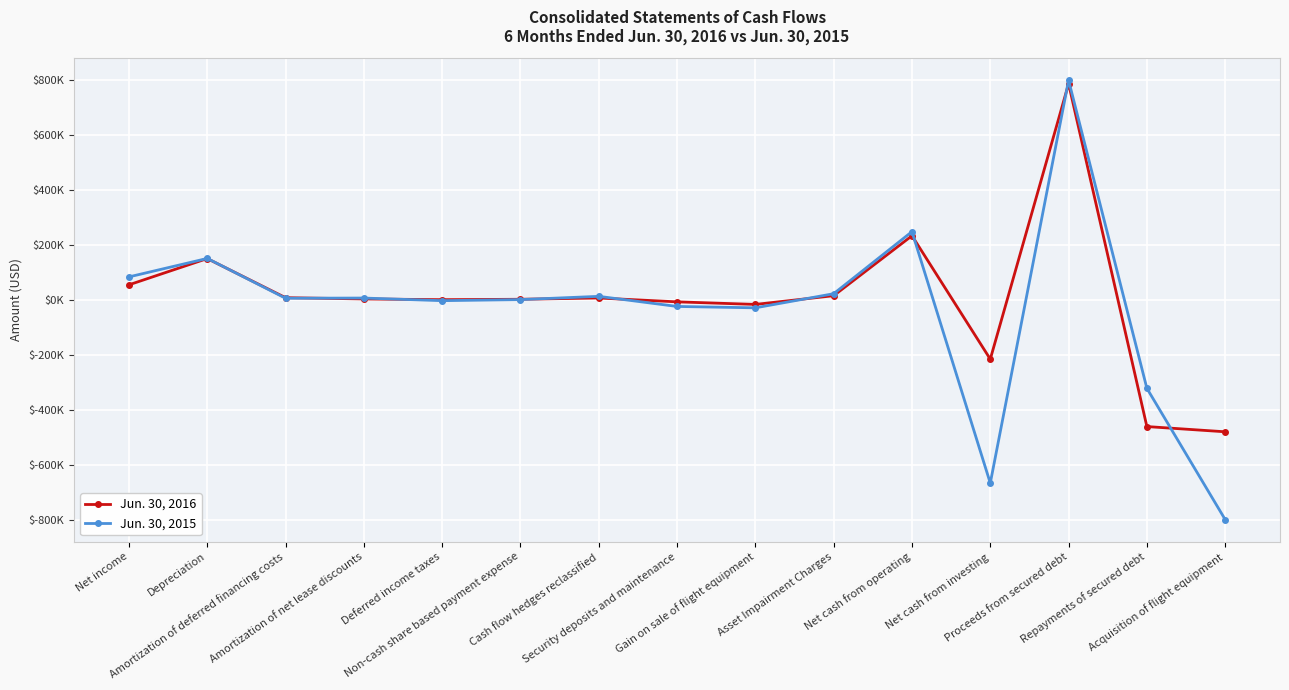

What are all the series names shown in the legend?

Jun. 30, 2016, Jun. 30, 2015